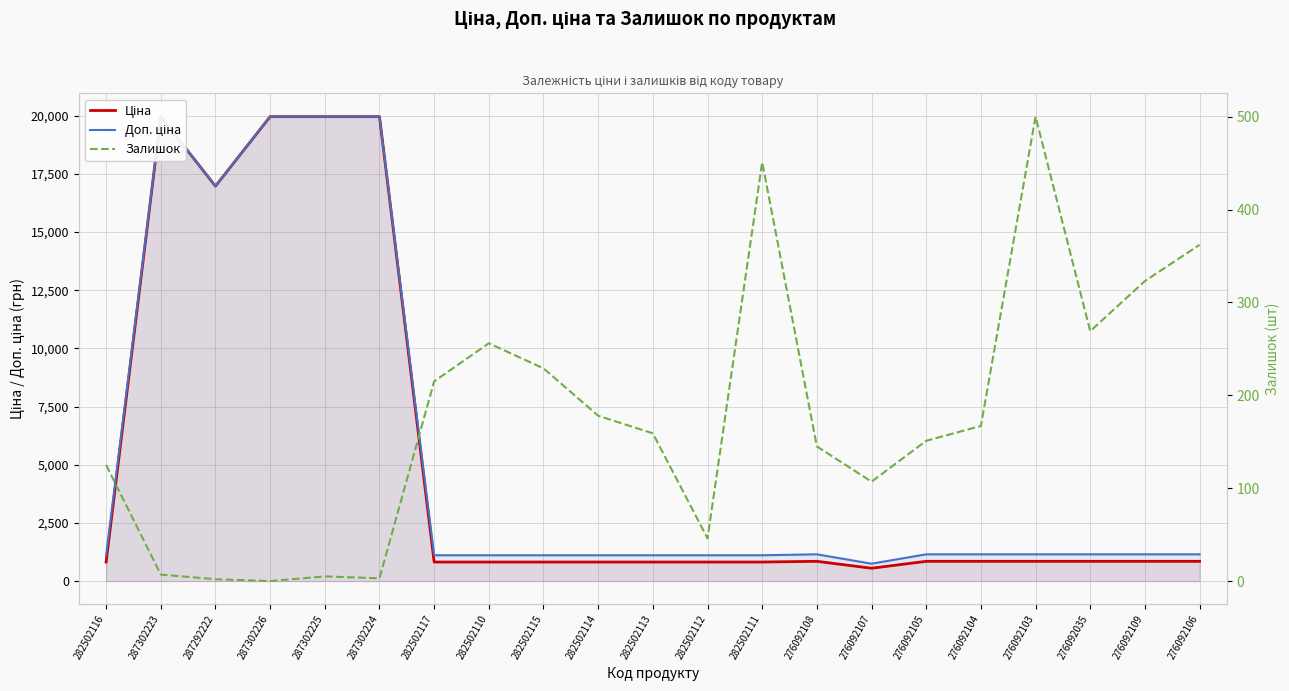

How many lines are shown in the chart?

3